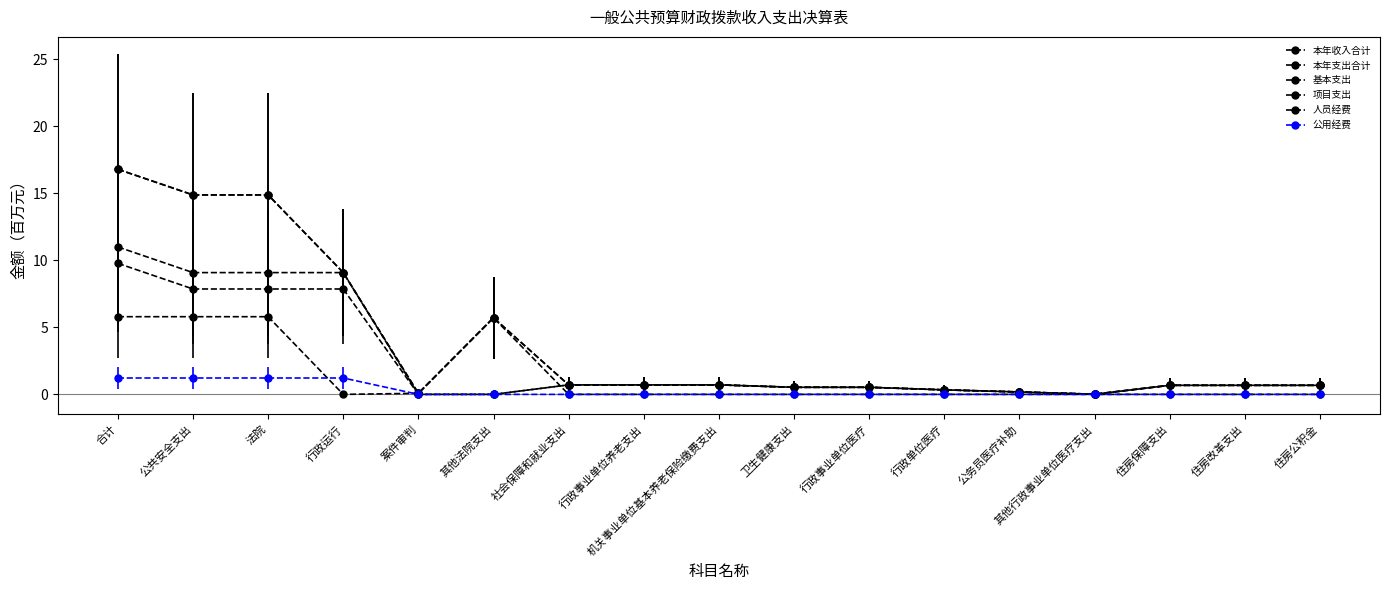

Does the chart have visible grid lines?

No